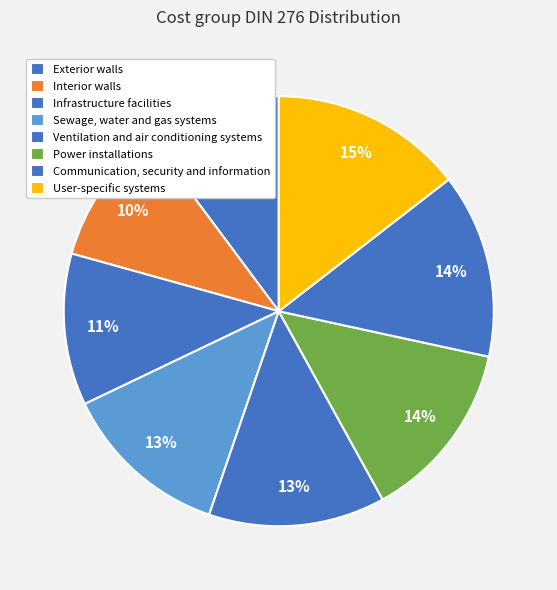

What is the smallest slice in the pie chart?

Exterior walls